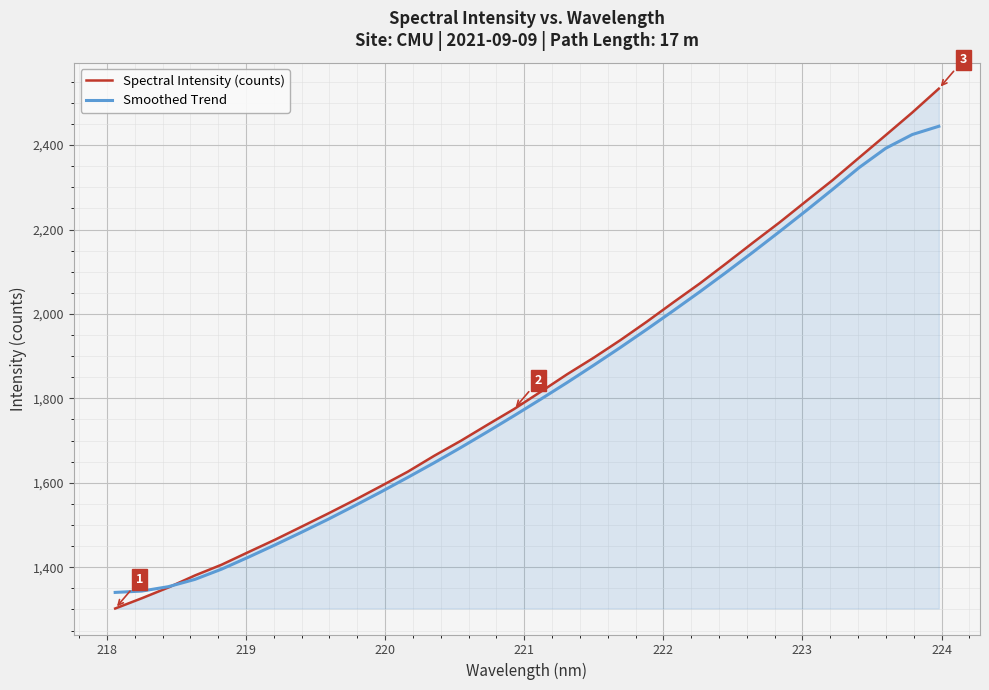

True or false: Spectral Intensity (counts) and Smoothed Trend cross at least once.

True